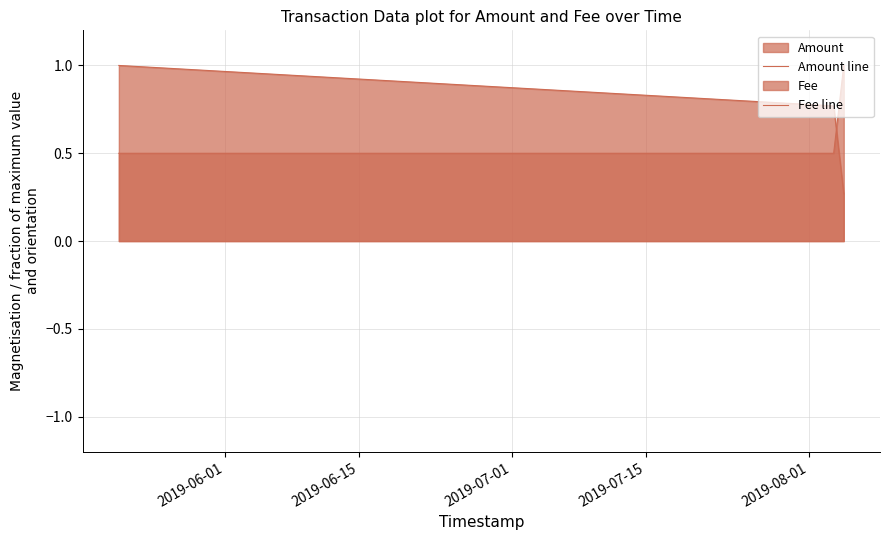

Does the chart display data point markers on the line(s)?

No